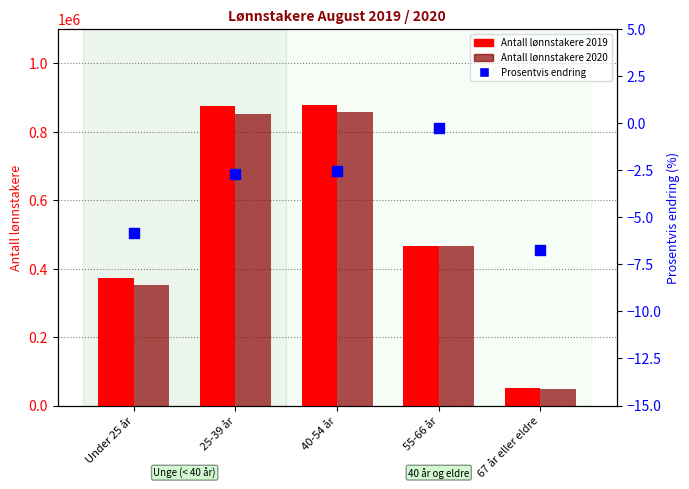

What are all the series names shown in the legend?

Antall lønnstakere 2019, Antall lønnstakere 2020, Prosentvis endring